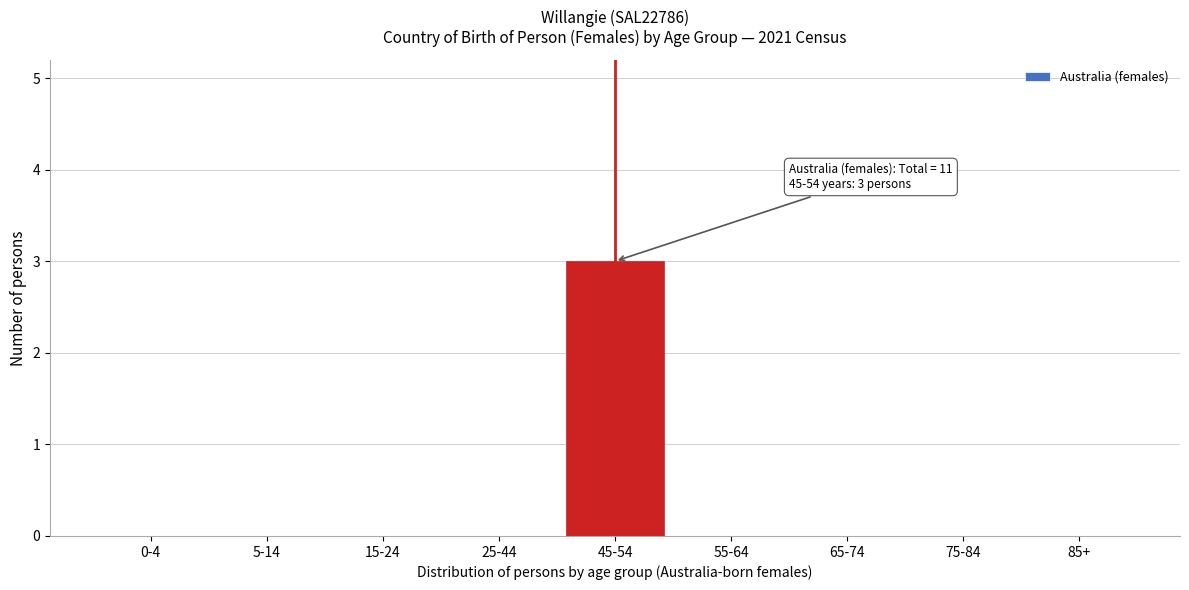

Reading right to left, what are all the values shown in this chart?

85+=0	75-84=0	65-74=0	55-64=0	45-54=3	25-44=0	15-24=0	5-14=0	0-4=0